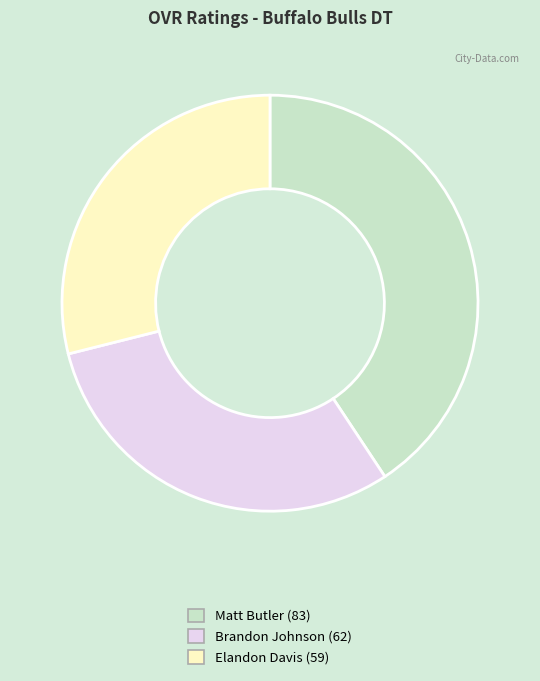

What is the ratio of the value at Matt Butler to the value at Brandon Johnson?

1.3